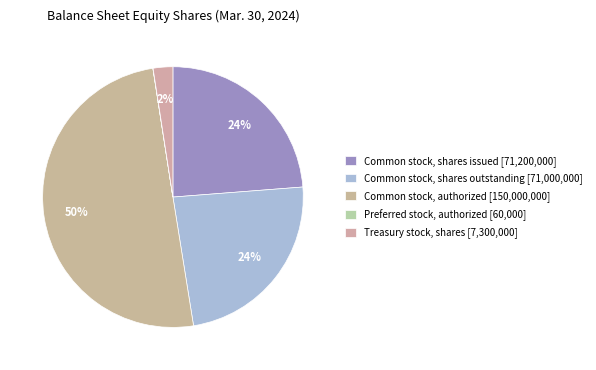

Which slice is the smallest?

Preferred stock, authorized